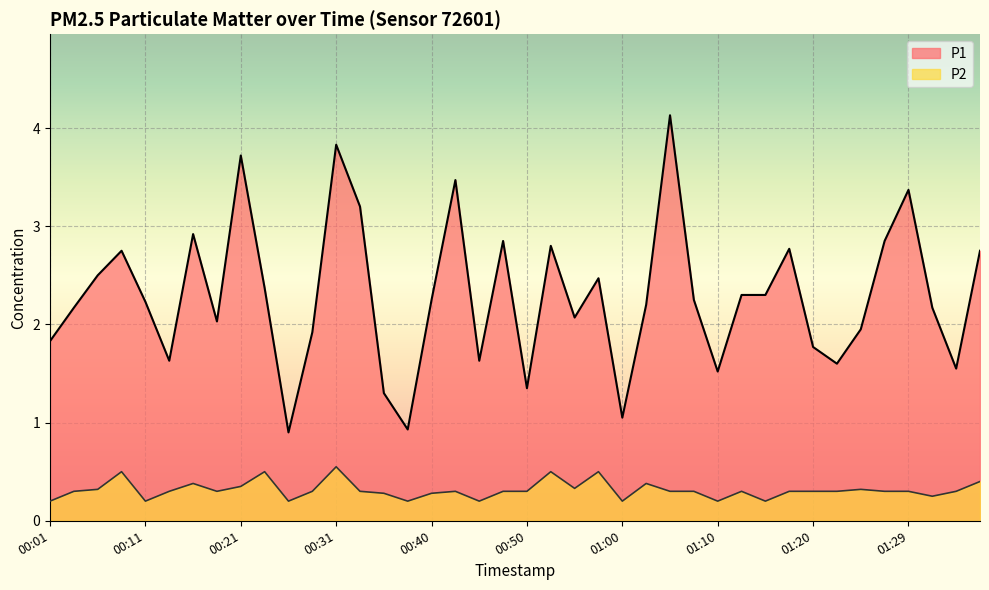

What is the approximate value of P1 at 00:09?

2.8